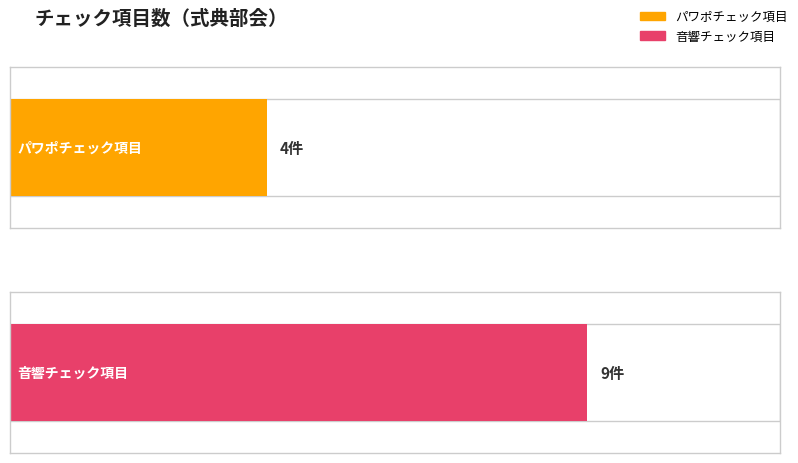

Is the value of 音響チェック項目 at 音響チェック項目 greater than the value of パワポチェック項目 at パワポチェック項目?

Yes